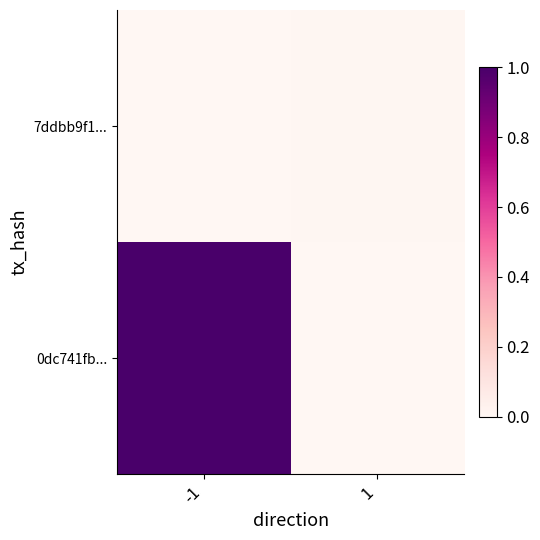

Count the number of data series in this chart.

2